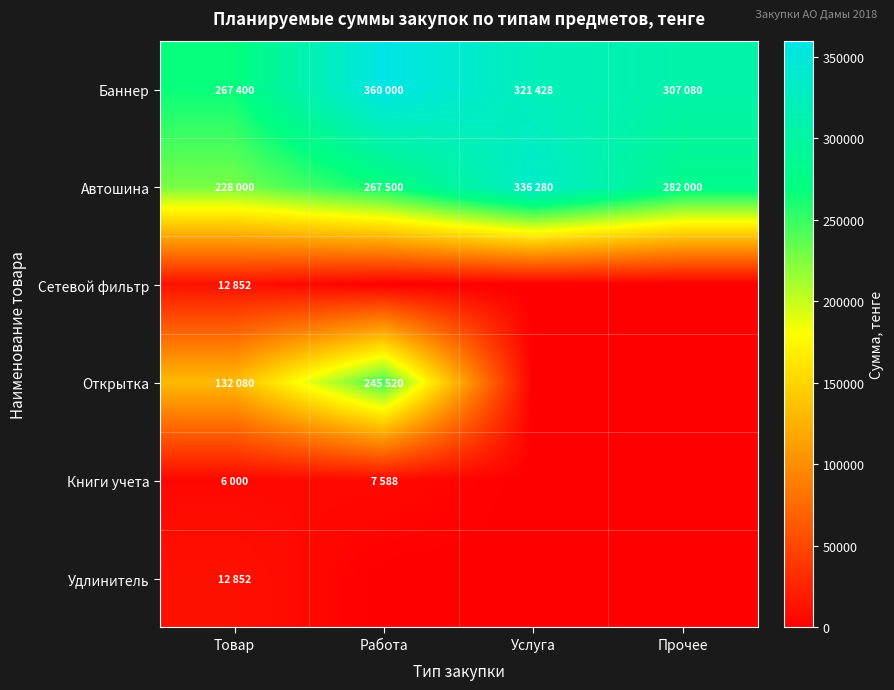

Reading left to right, what are all the values shown in this chart?

Баннер: Товар=267400	Работа=360000	Услуга=321428	Прочее=307080
Автошина: Товар=228000	Работа=267500	Услуга=336280	Прочее=282000
Сетевой фильтр: Товар=12852	Работа=0	Услуга=0	Прочее=0
Открытка: Товар=132080	Работа=245520	Услуга=0	Прочее=0
Книги учета: Товар=6000	Работа=7588	Услуга=0	Прочее=0
Удлинитель: Товар=12852	Работа=0	Услуга=0	Прочее=0